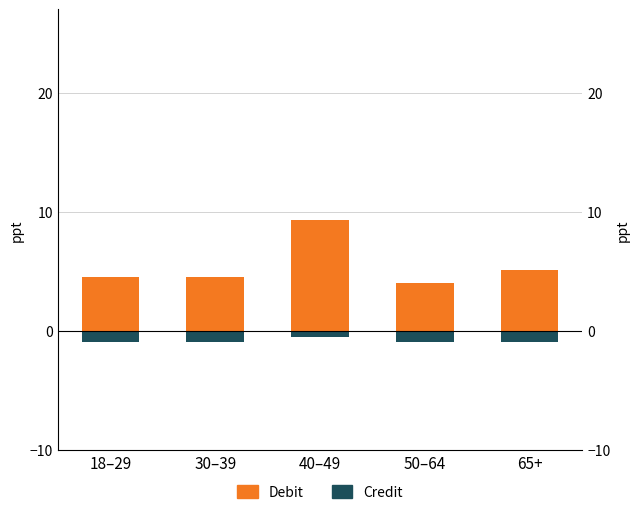

What is the total value across all series at 40–49?

8.8